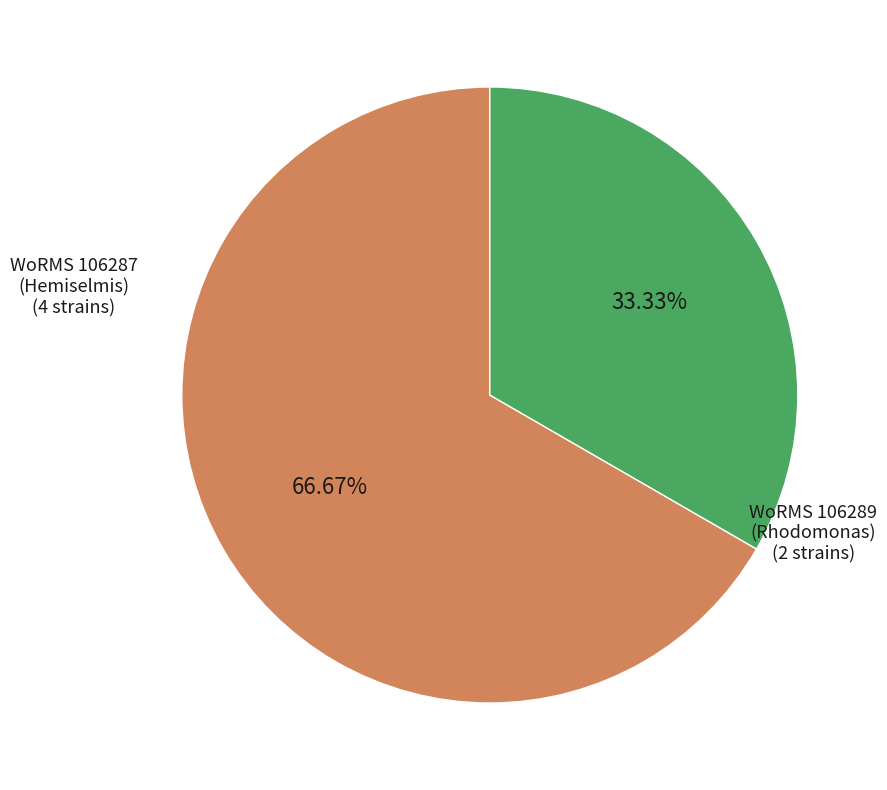

Is there any slice that represents more than half of the pie?

Yes